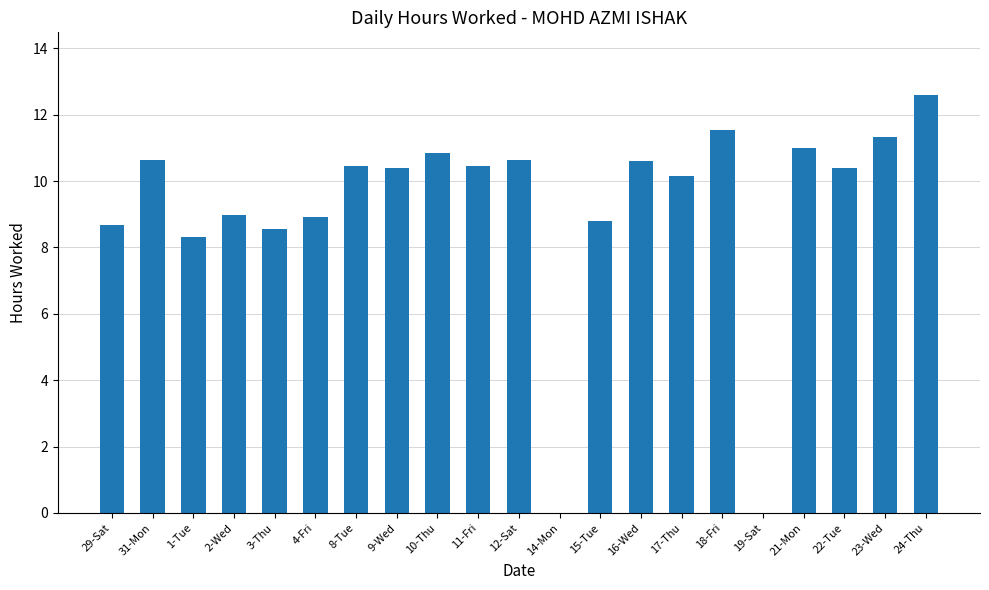

Approximately how many times larger is the value at 29-Sat compared to 21-Mon?

0.8